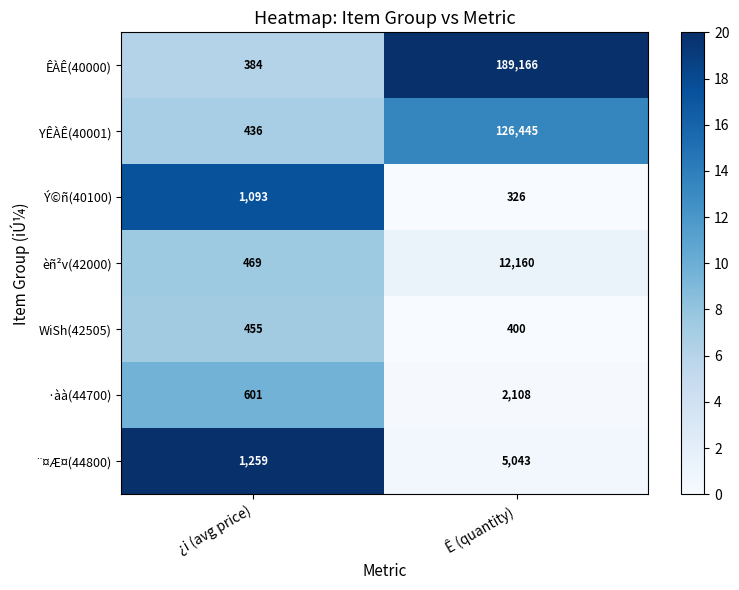

Which series changed the most between ¿i (avg price) and Ê (quantity)?

ÊÀÊ(40000)